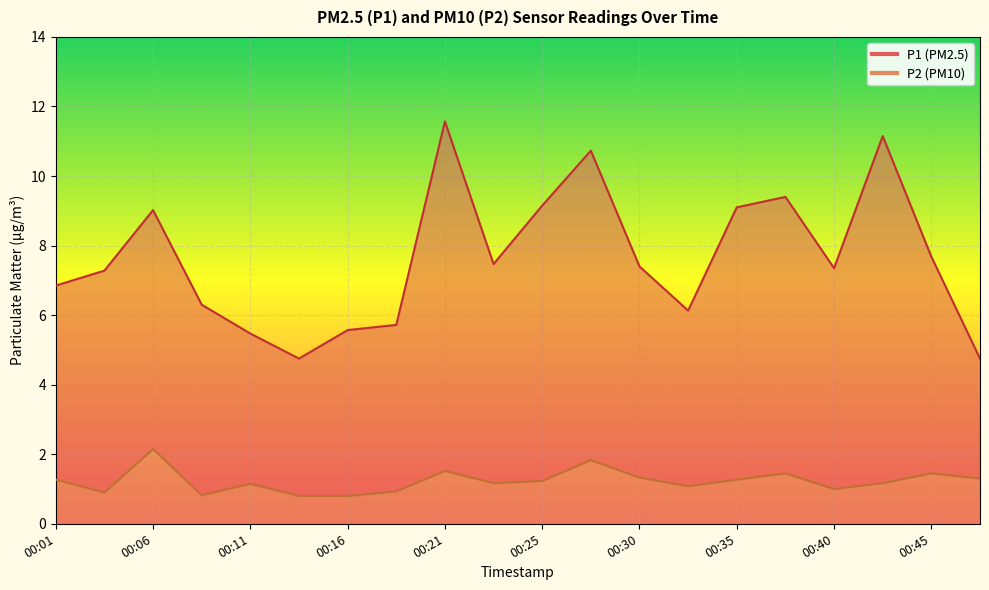

What is the spread (max minus min) of values at 00:33?

5.0